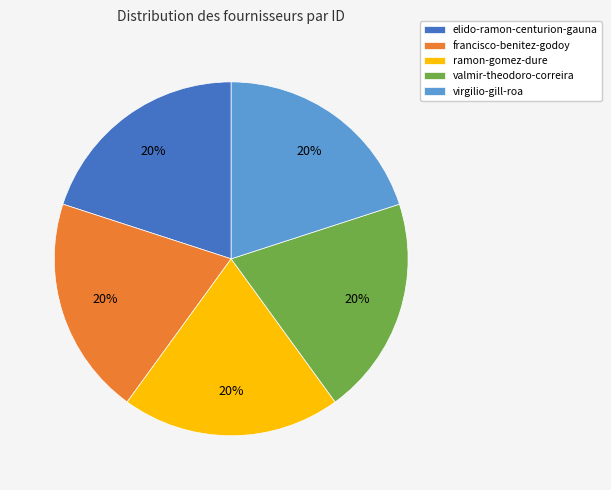

Is there a majority slice in this chart?

No